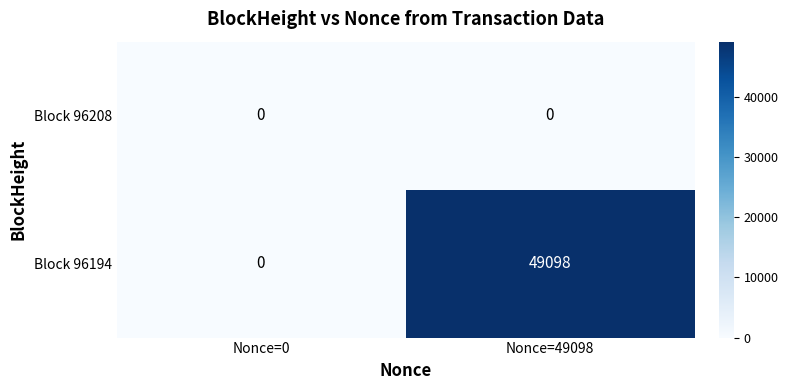

Between Nonce=0 and Nonce=49098, which series saw the biggest shift?

Block 96194